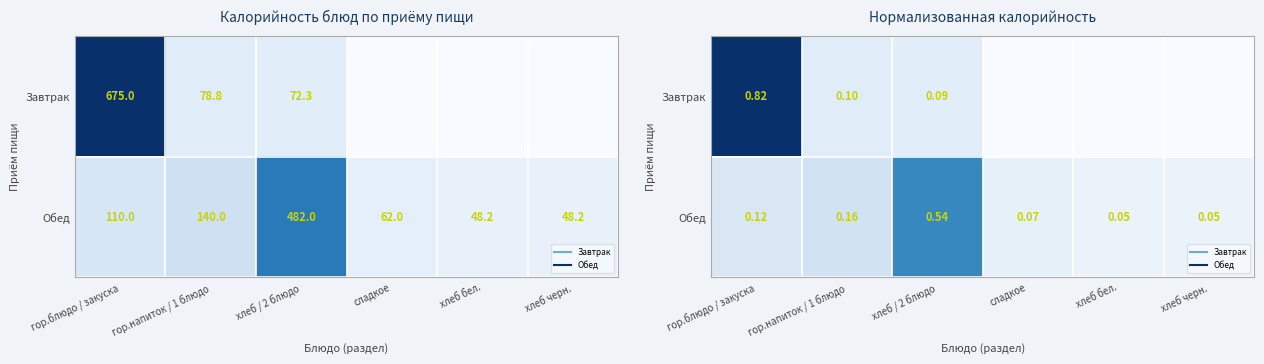

What is the spread (max minus min) of values at хлеб бел.?

0.1